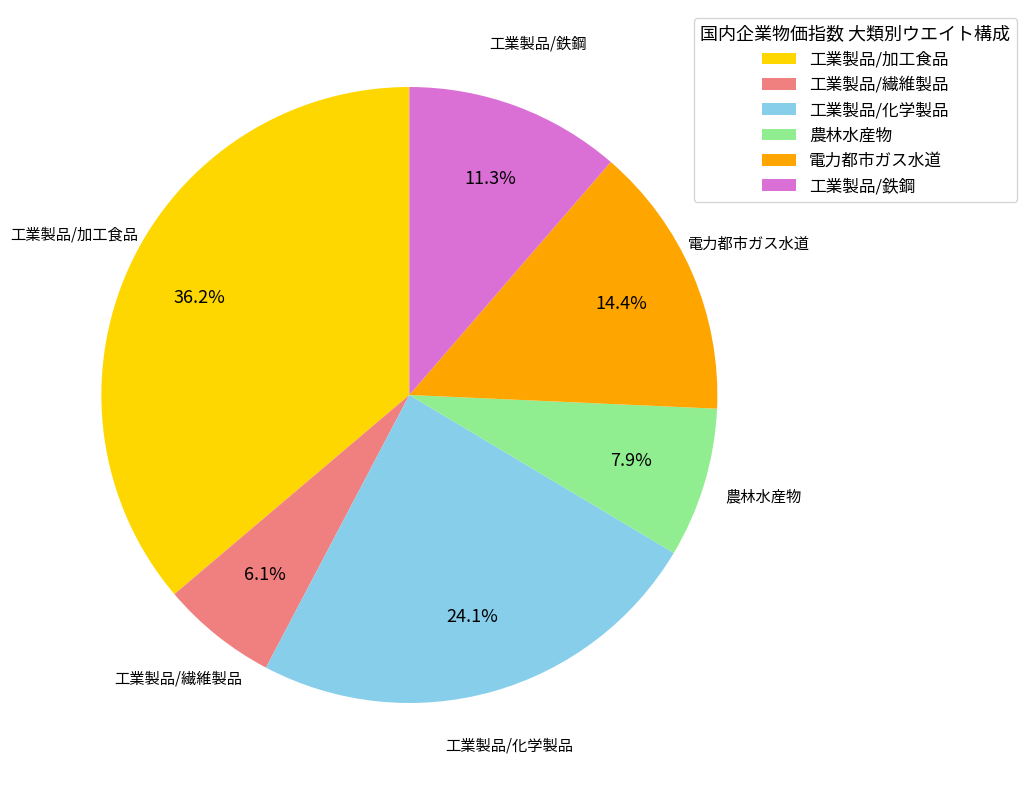

What is the ratio of the value at 農林水産物 to the value at 工業製品/化学製品?

0.3